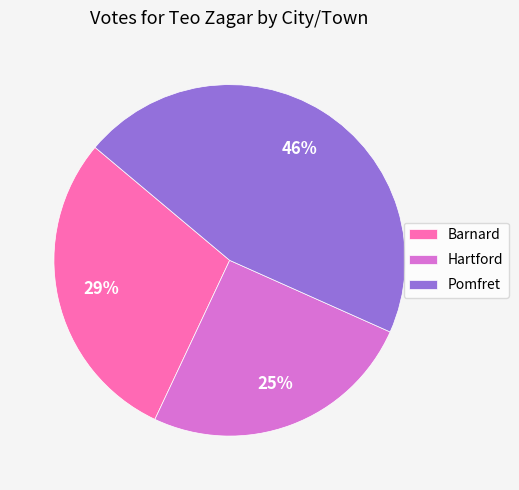

To the nearest percent, what is the average slice percentage?

33%